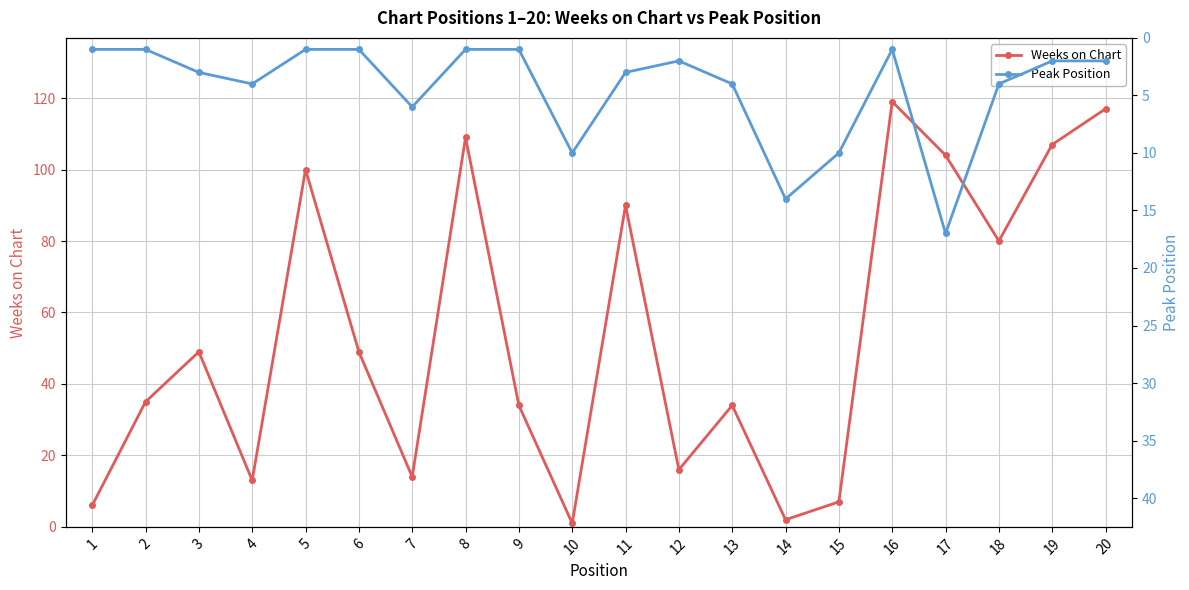

In Weeks on Chart, how many points are lower than both neighbors (excluding endpoints)?

6